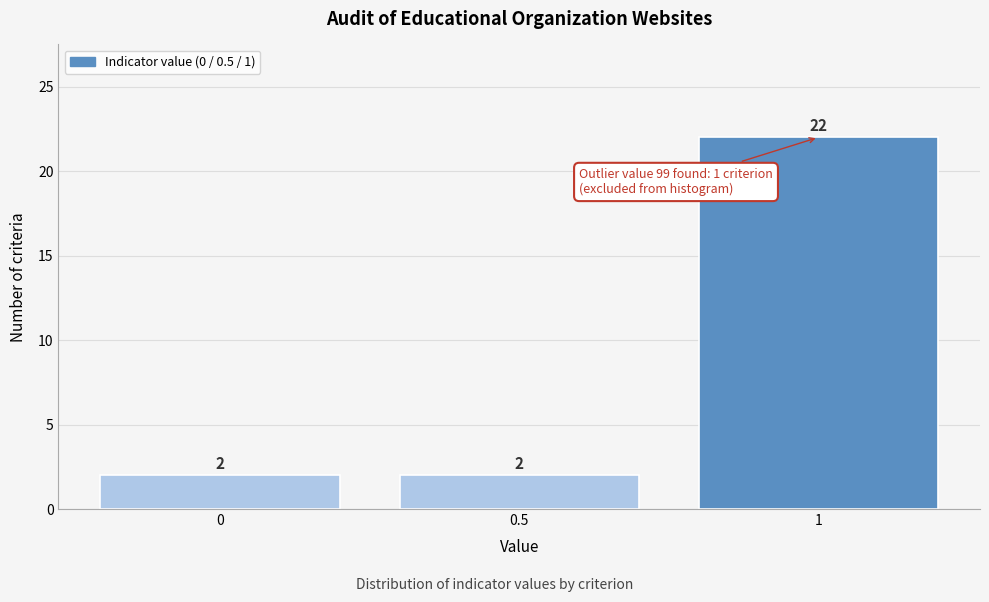

Reading right to left, extract all data points from this chart.

1=22	0.5=2	0=2